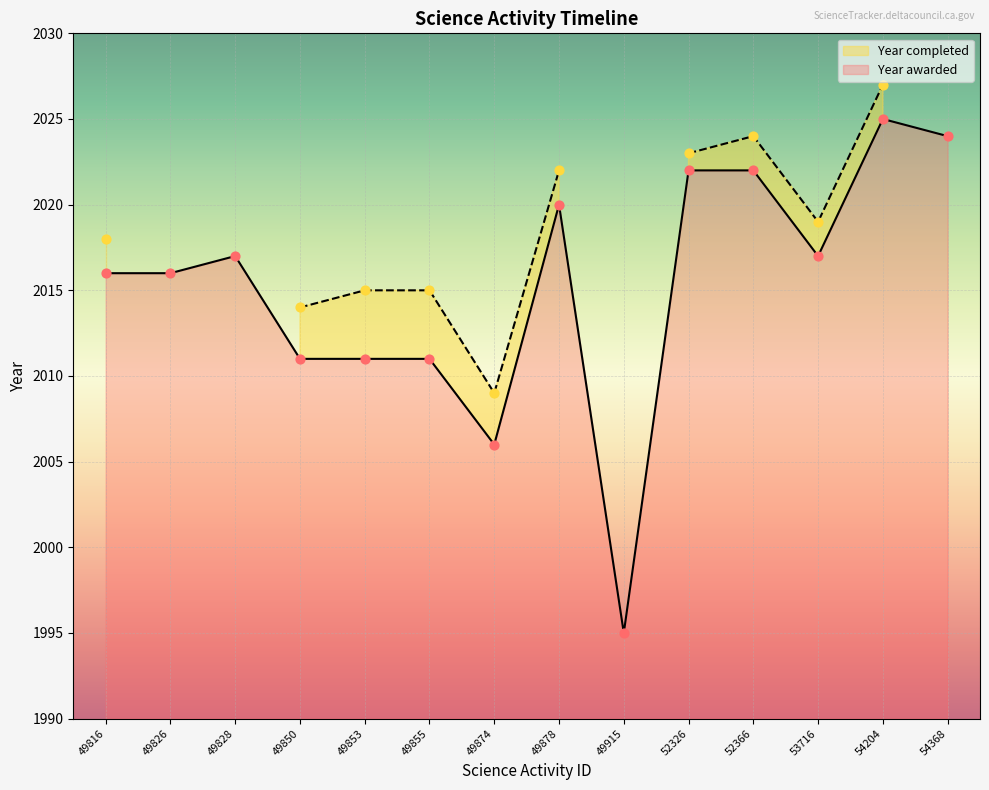

Between 52366 and 49853, which is larger?

52366